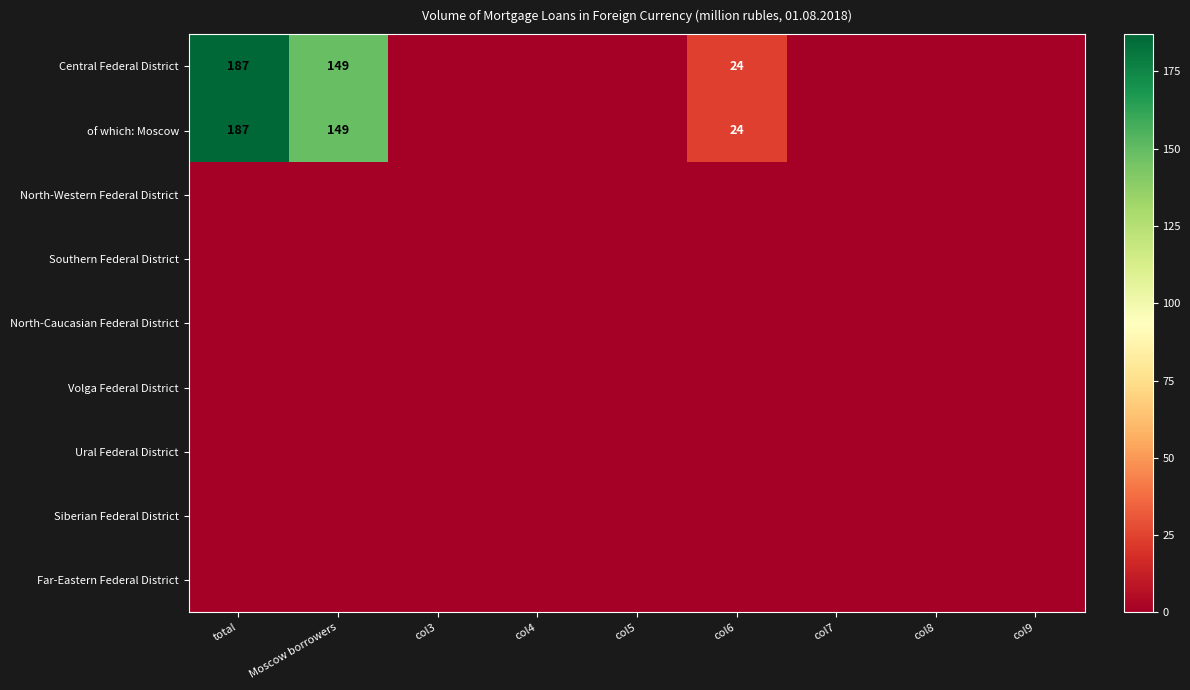

Rank the series at col5 from lowest to highest value.

Central Federal District, of which: Moscow, North-Western Federal District, Southern Federal District, North-Caucasian Federal District, Volga Federal District, Ural Federal District, Siberian Federal District, Far-Eastern Federal District